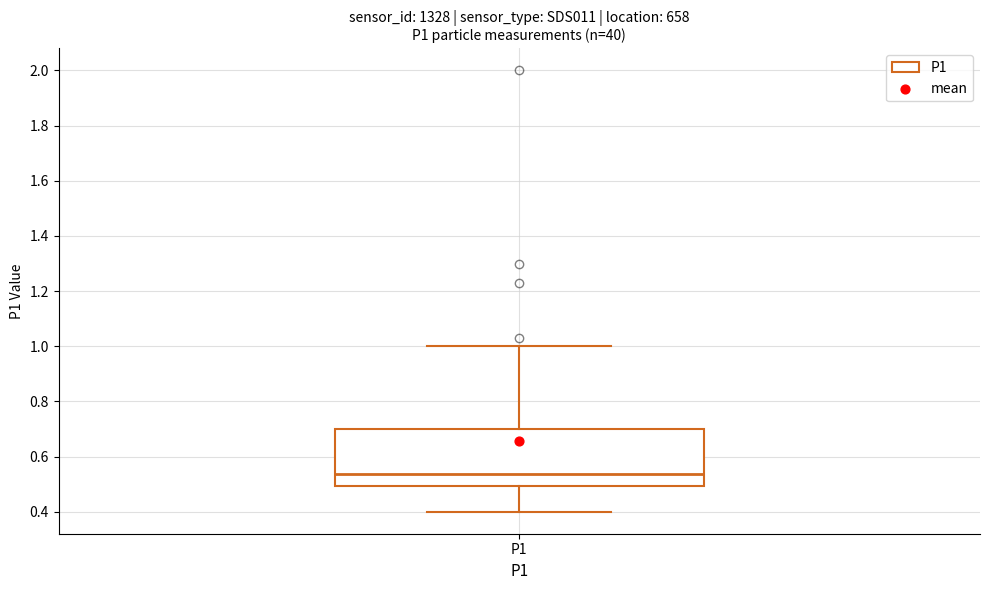

Where is the lower edge of the box for P1 on the y-axis? The values are not printed on the chart, so give them approximately, as read against the axis.

0.50